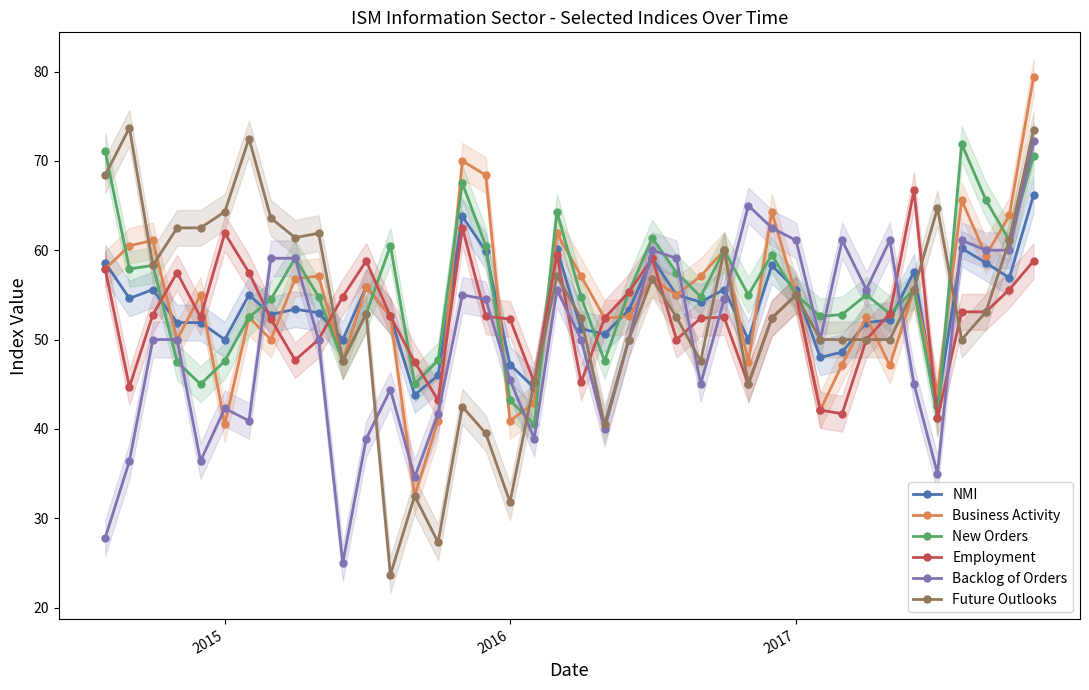

True or false: Backlog of Orders has more than 2 interior local peaks.

True